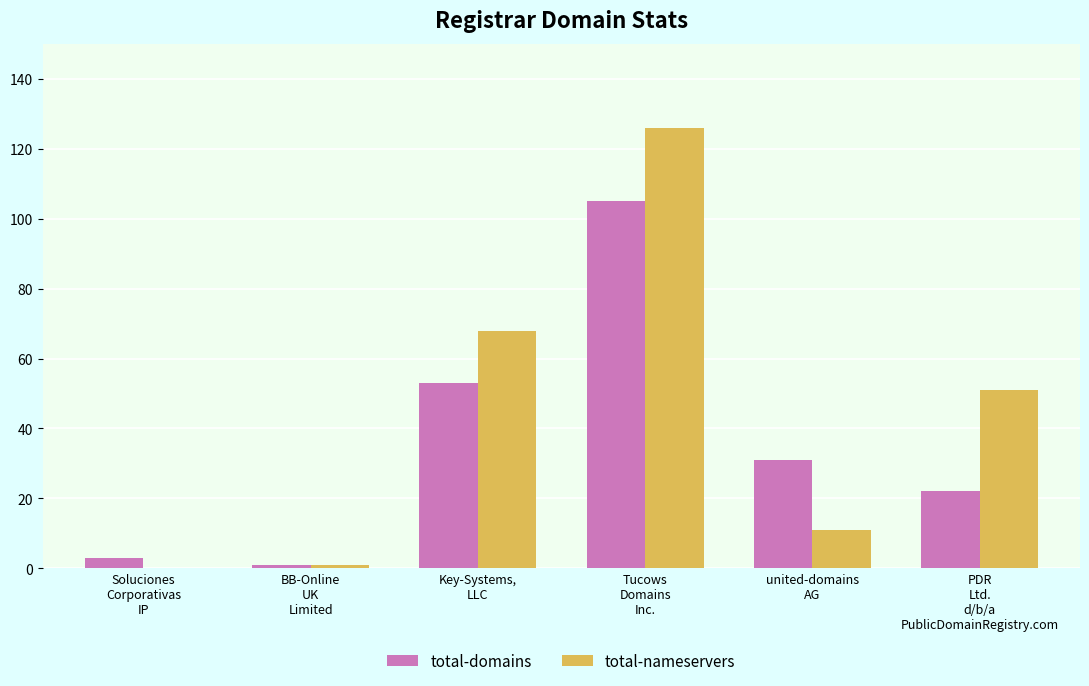

Which series has the largest total across all categories?

total-nameservers